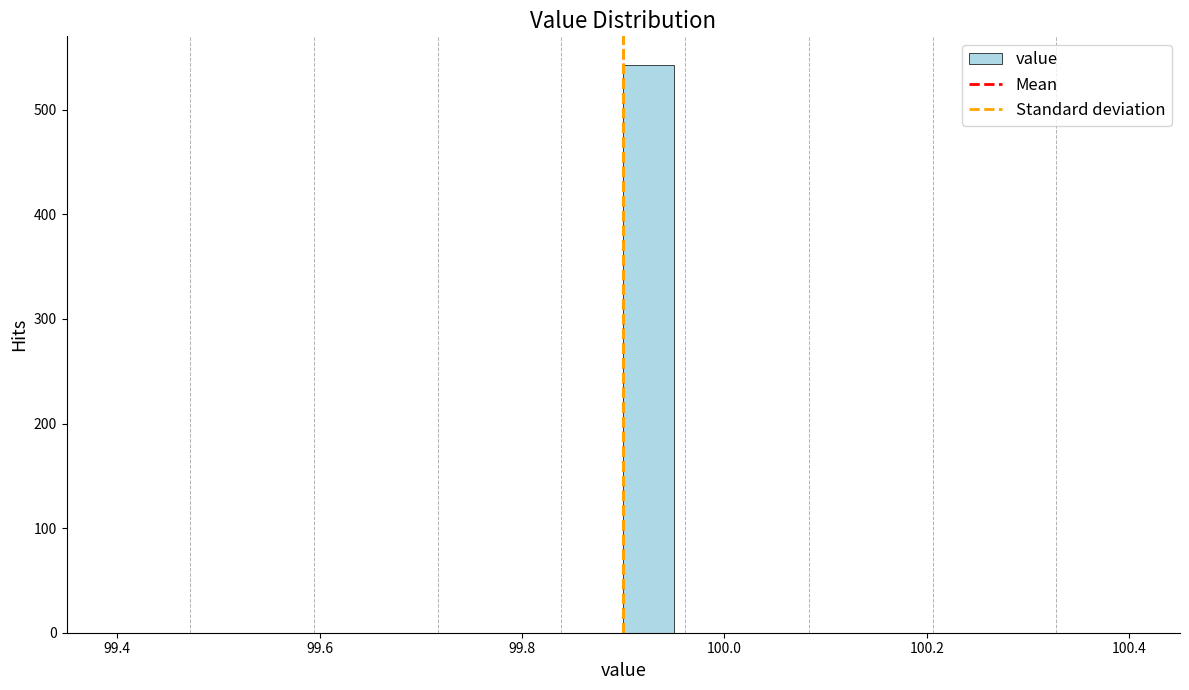

Read against the x-axis, roughly where is the centre of the tallest bar?

99.92